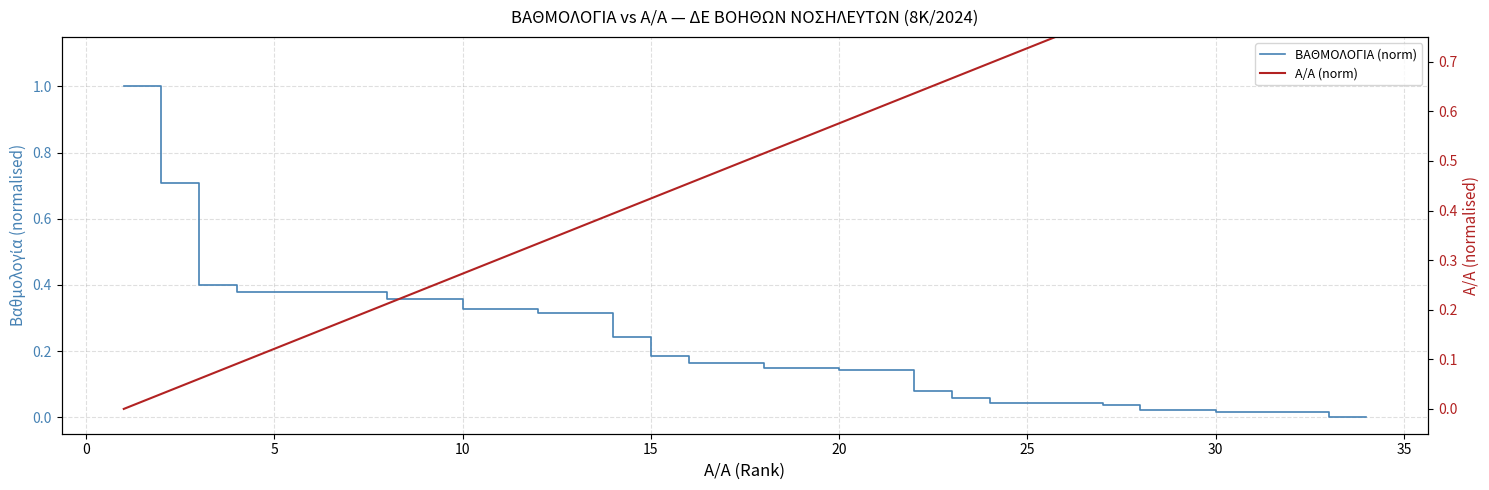

Which series ends up on top after the final intersection of ΒΑΘΜΟΛΟΓΙΑ (norm) and Α/Α (norm)?

Α/Α (norm)